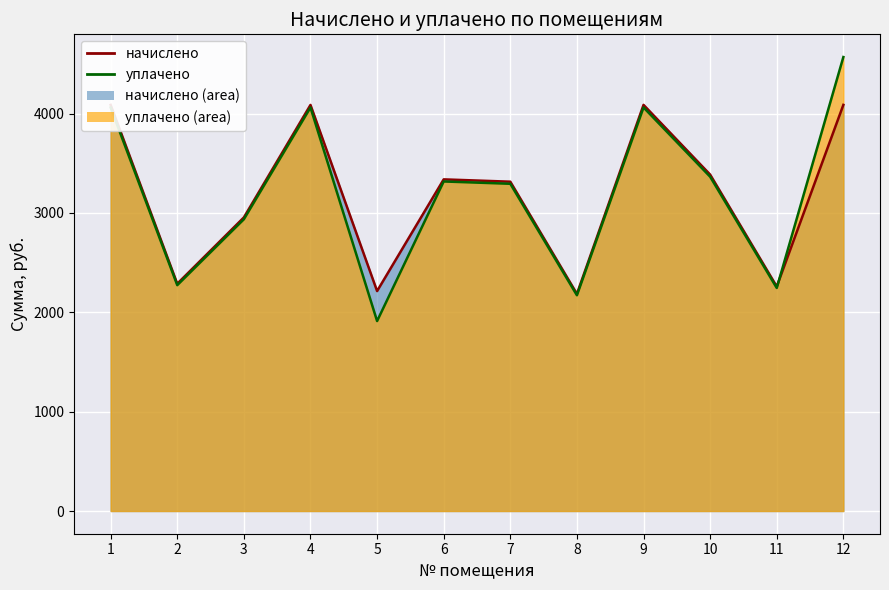

Reading left to right, transcribe all the data shown in this chart.

начислено: 1=4087.0	2=2287.6	3=2954.9	4=4087.0	5=2213.7	6=3337.8	7=3314.4	8=2185.4	9=4087.6	10=3385.8	11=2259.2	12=4087.6
уплачено: 1=4061.1	2=2273.1	3=2936.2	4=4061.1	5=1911.8	6=3316.7	7=3293.4	8=2171.5	9=4061.7	10=3364.3	11=2244.9	12=4569.0